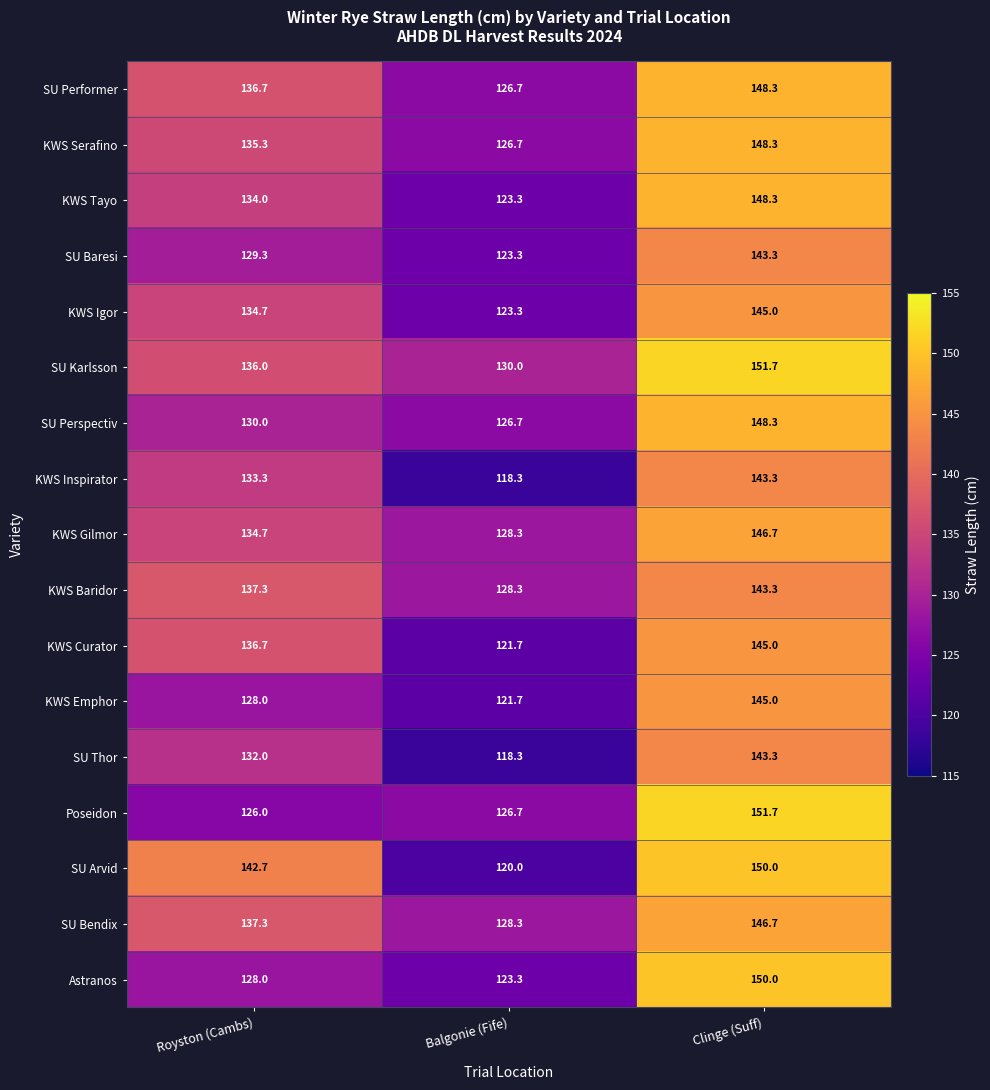

The value of KWS Igor at Balgonie (Fife) is 123.3. True or false?

True